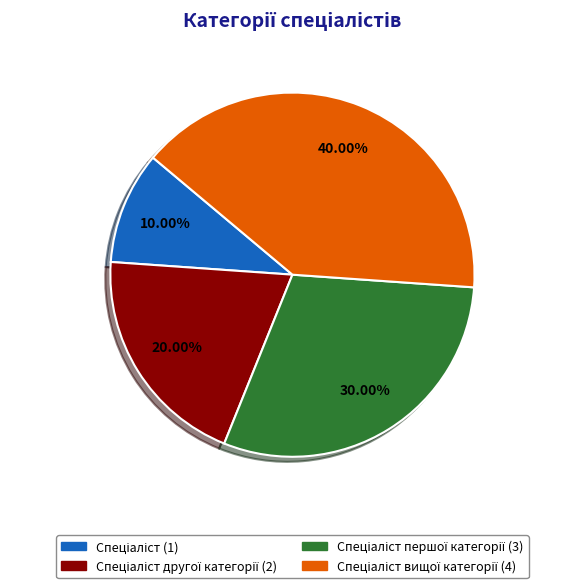

Is there a majority slice in this chart?

No